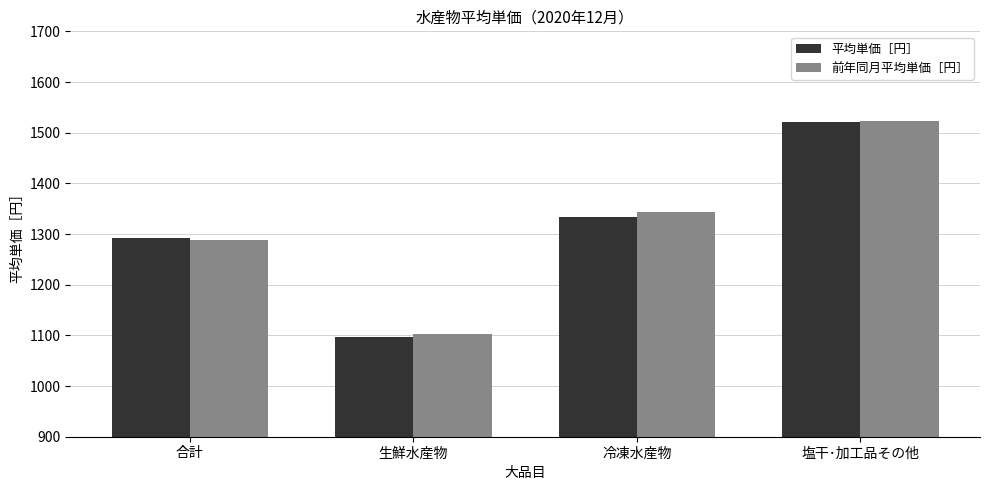

Which category has the highest value in the 前年同月平均単価［円］ series?

塩干･加工品その他